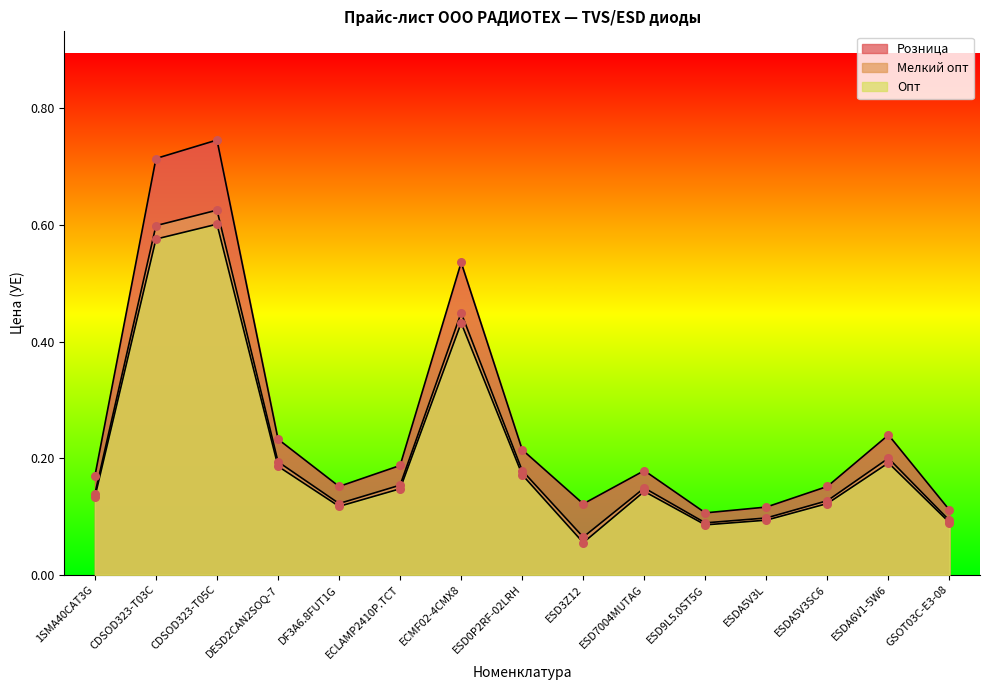

Which series has the largest total across all categories?

Розница